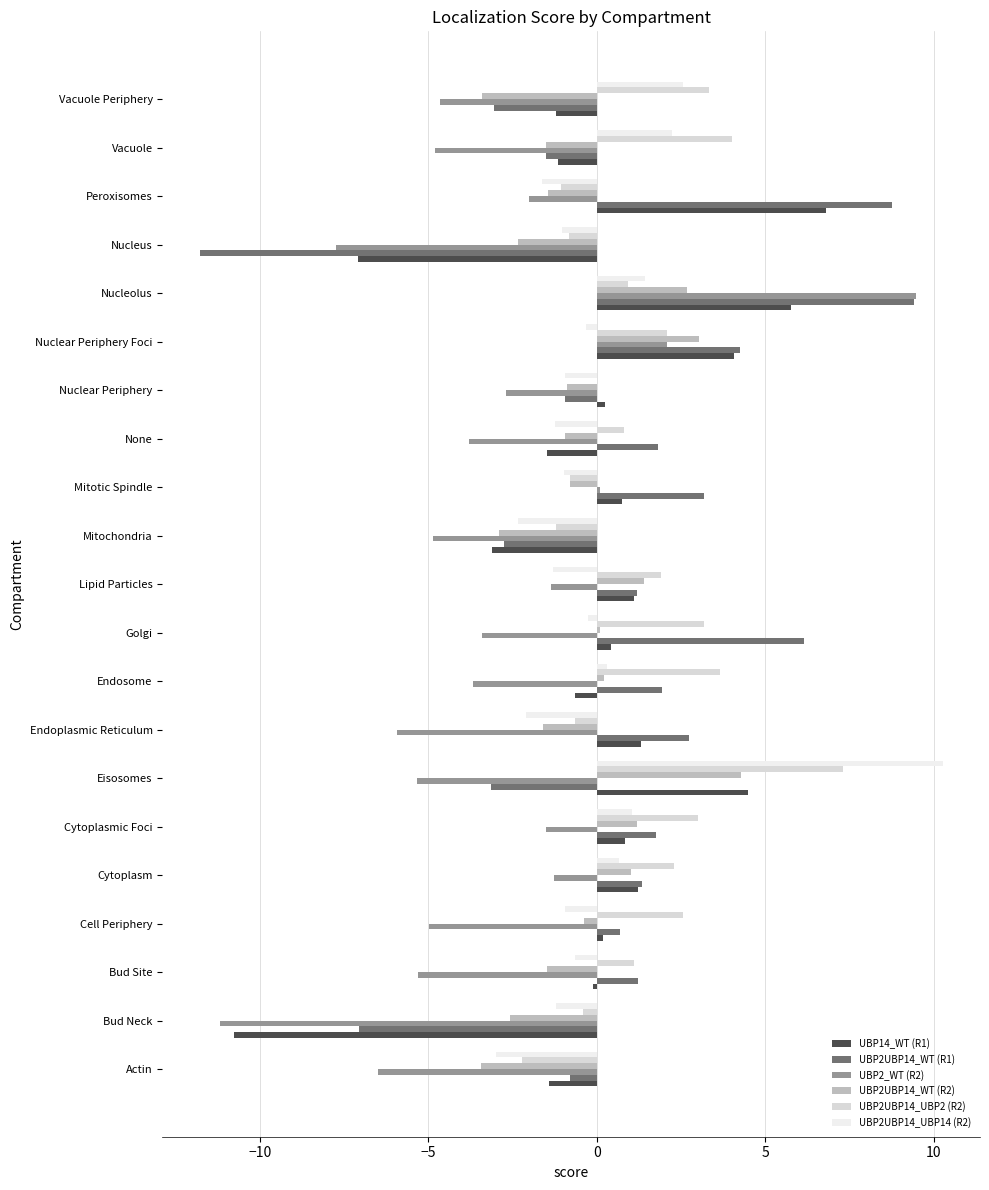

List the series in order of their peak value, highest first.

UBP2UBP14_UBP14 (R2), UBP2_WT (R2), UBP2UBP14_WT (R1), UBP2UBP14_UBP2 (R2), UBP14_WT (R1), UBP2UBP14_WT (R2)